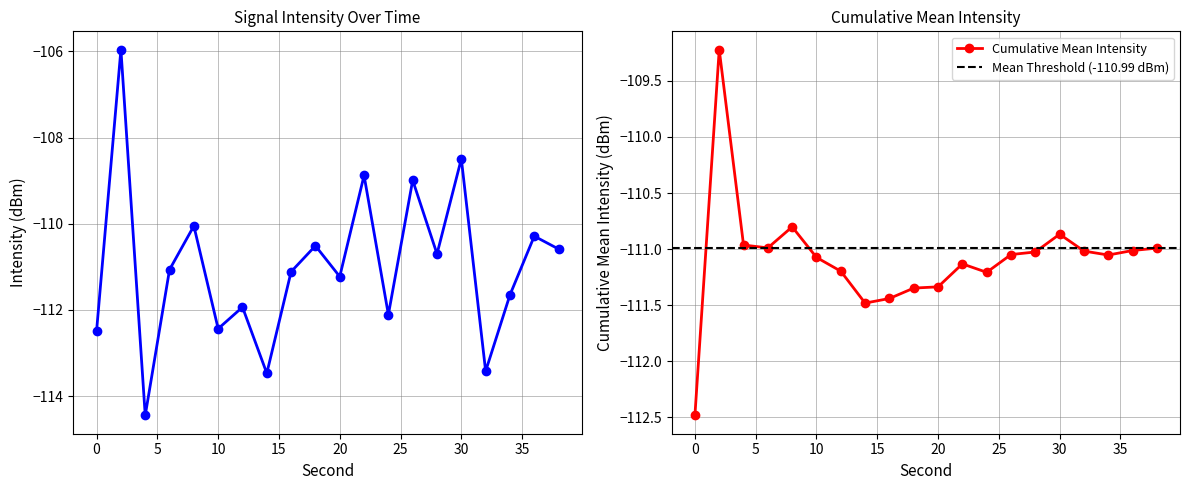

What is the value of the 5th point from the left?

-110.1